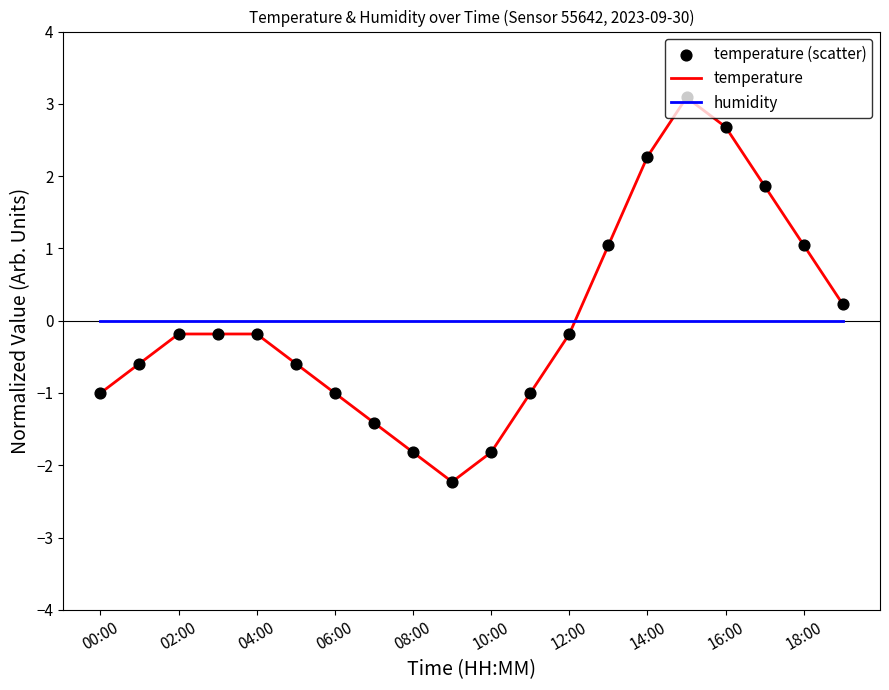

Which series has the largest range (max minus min)?

temperature